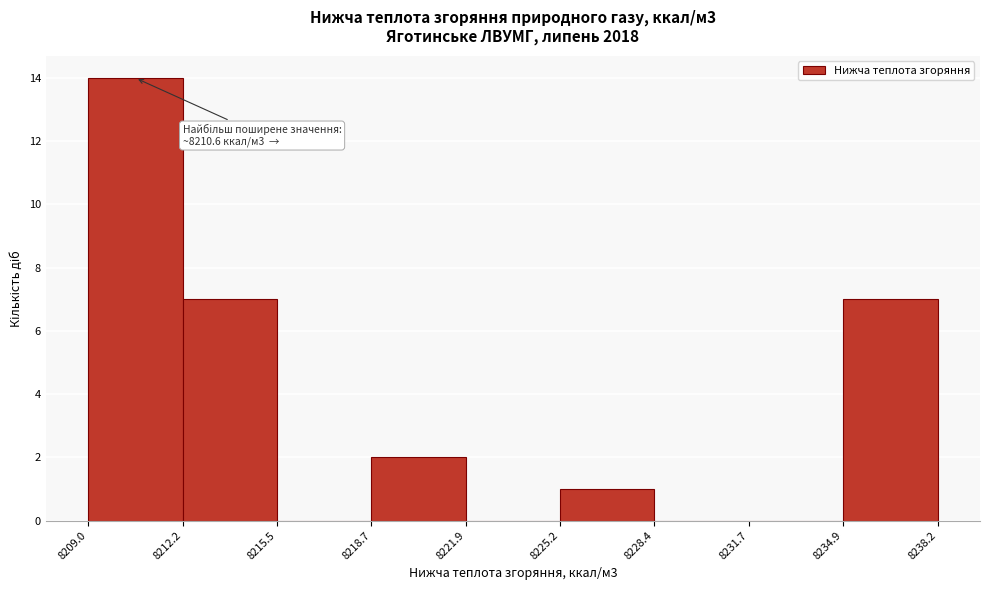

Over which range of the x-axis is the bar tallest?

8209.0 to 8212.2